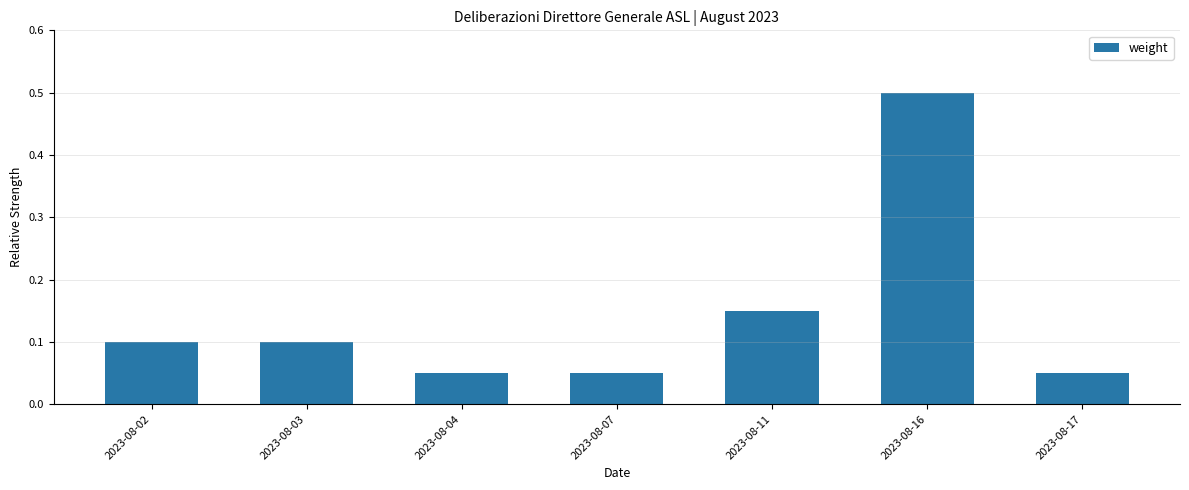

At which category does the chart reach its peak across all series?

2023-08-16